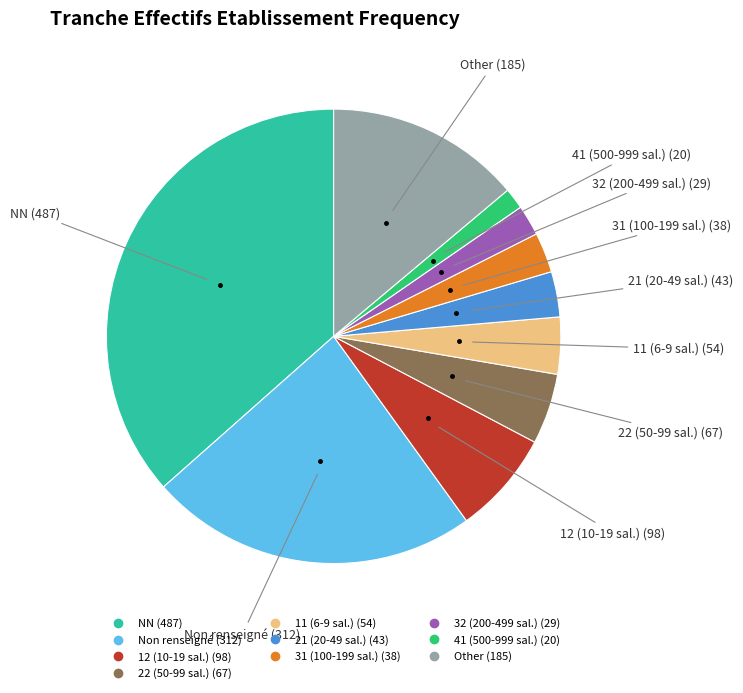

Does any single category account for the majority?

No